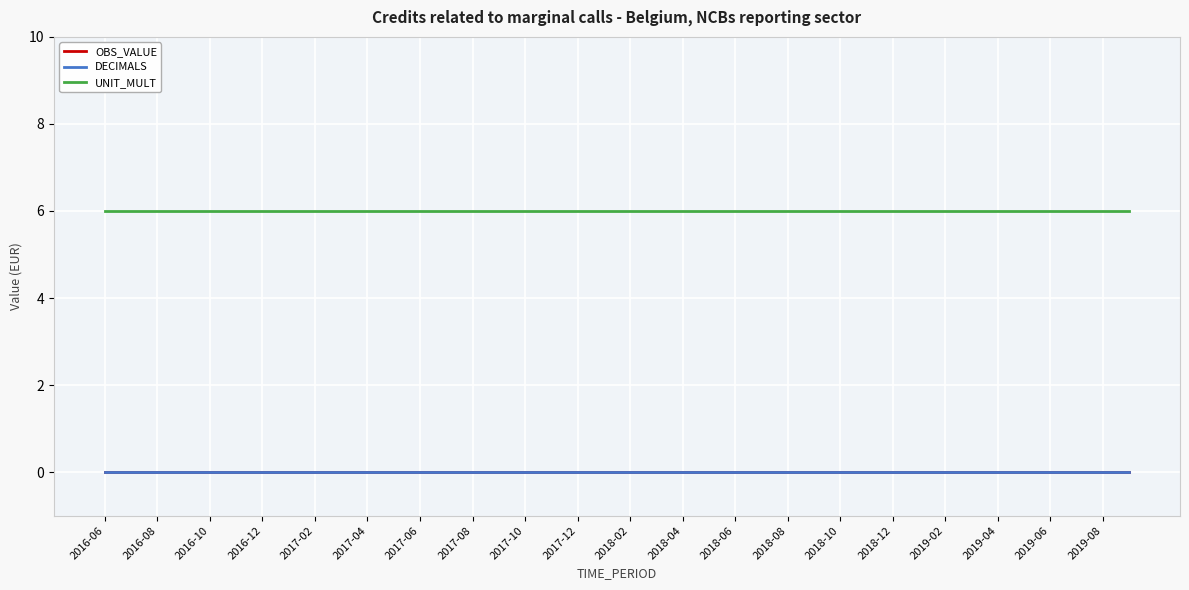

Does the chart have visible grid lines?

Yes